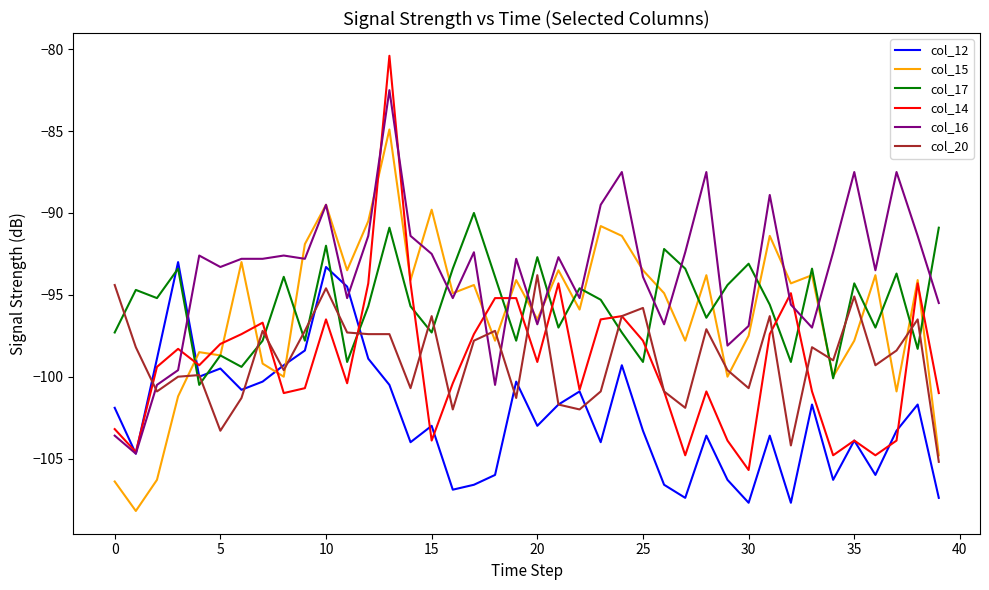

Which series has the largest total across all categories?

col_16